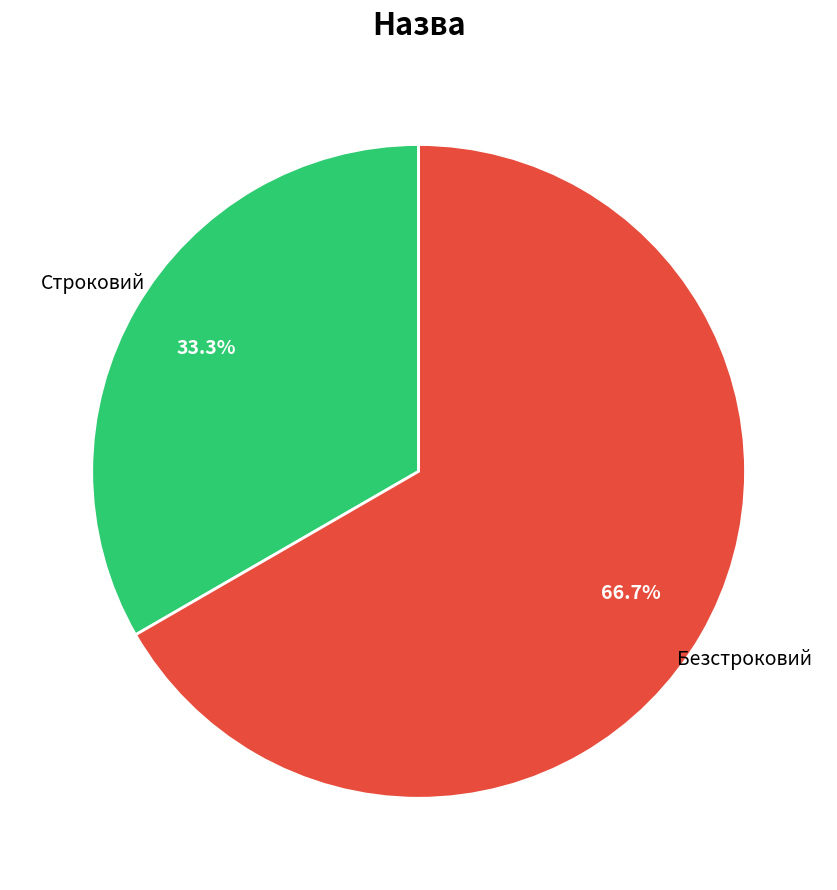

Does any single category account for the majority?

Yes